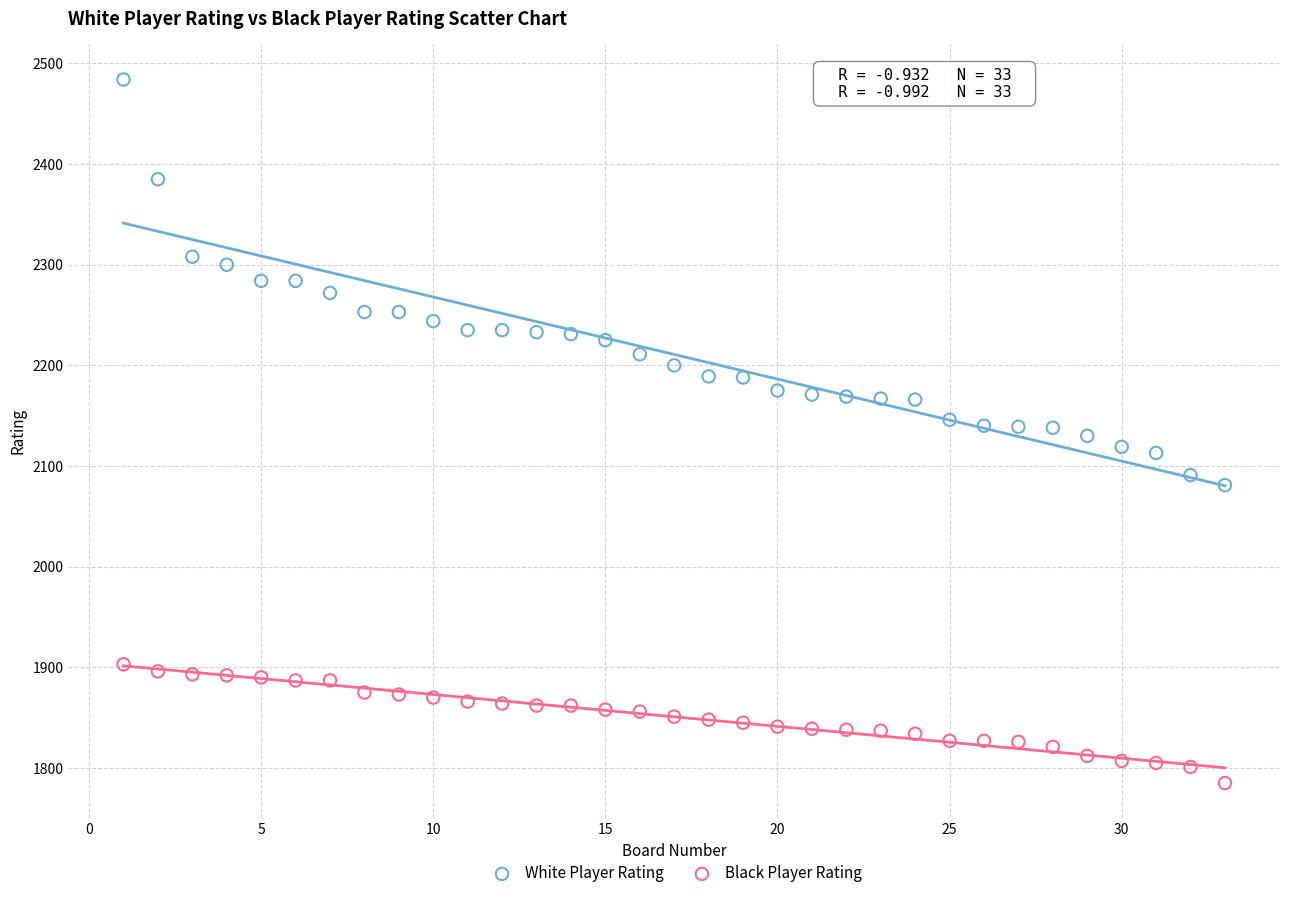

Which series has the largest Y range (max minus min)?

White Player Rating